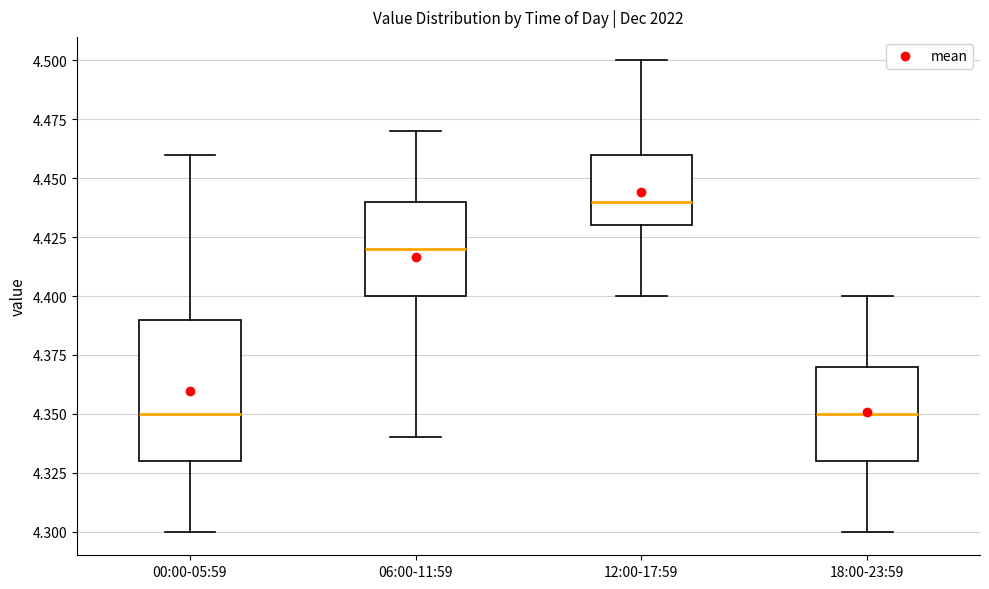

Where is the lower edge of the box for 06:00-11:59 on the y-axis? The values are not printed on the chart, so give them approximately, as read against the axis.

4.40